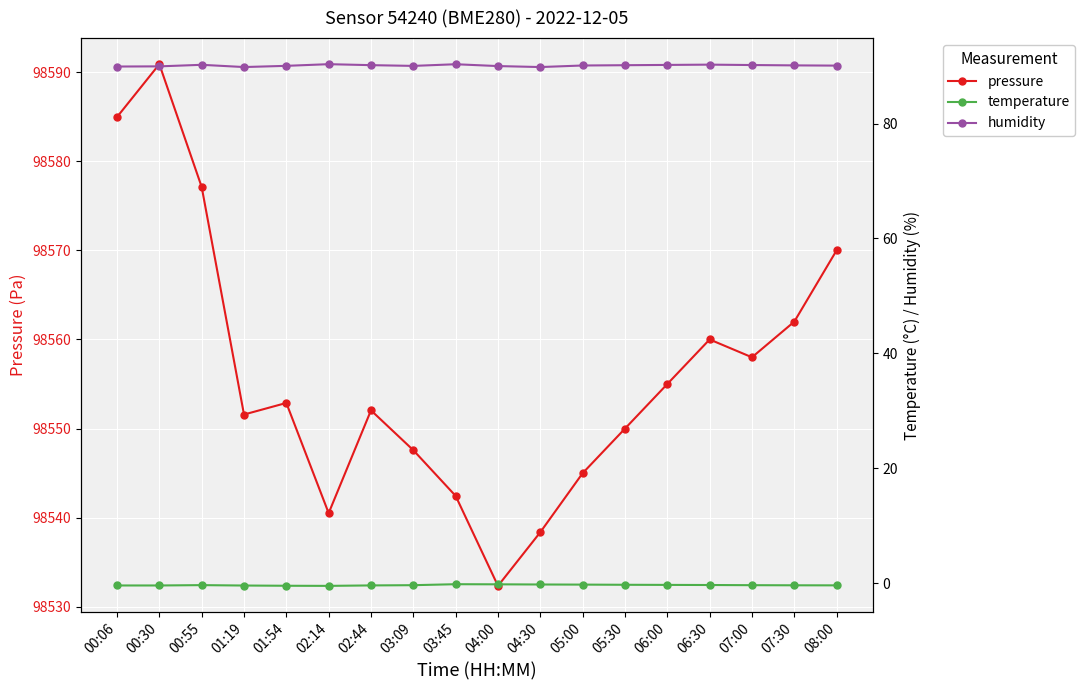

Which has a higher value, 07:30 or 01:19?

07:30